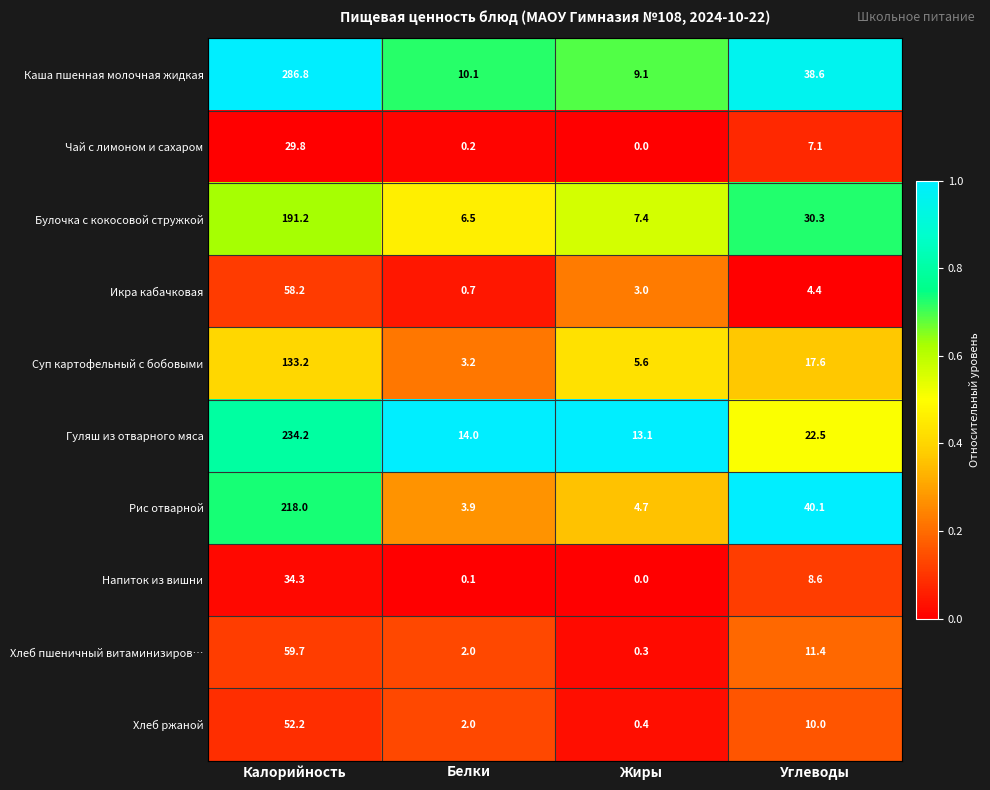

Between Калорийность and Жиры, which series saw the biggest shift?

Каша пшенная молочная жидкая